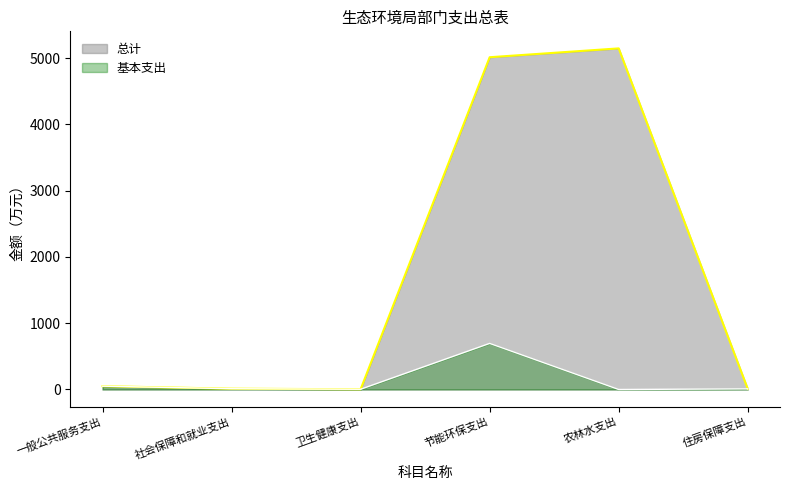

What is the label of the 5th point from the right?

社会保障和就业支出